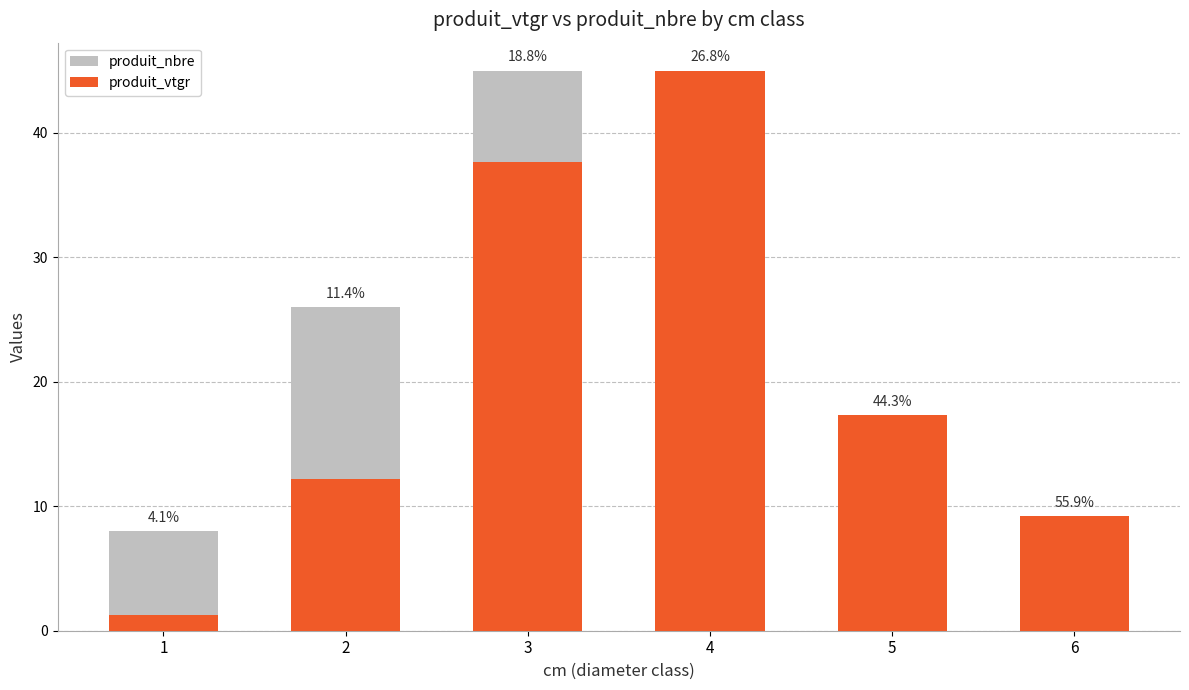

At which category does the chart reach its peak across all series?

4